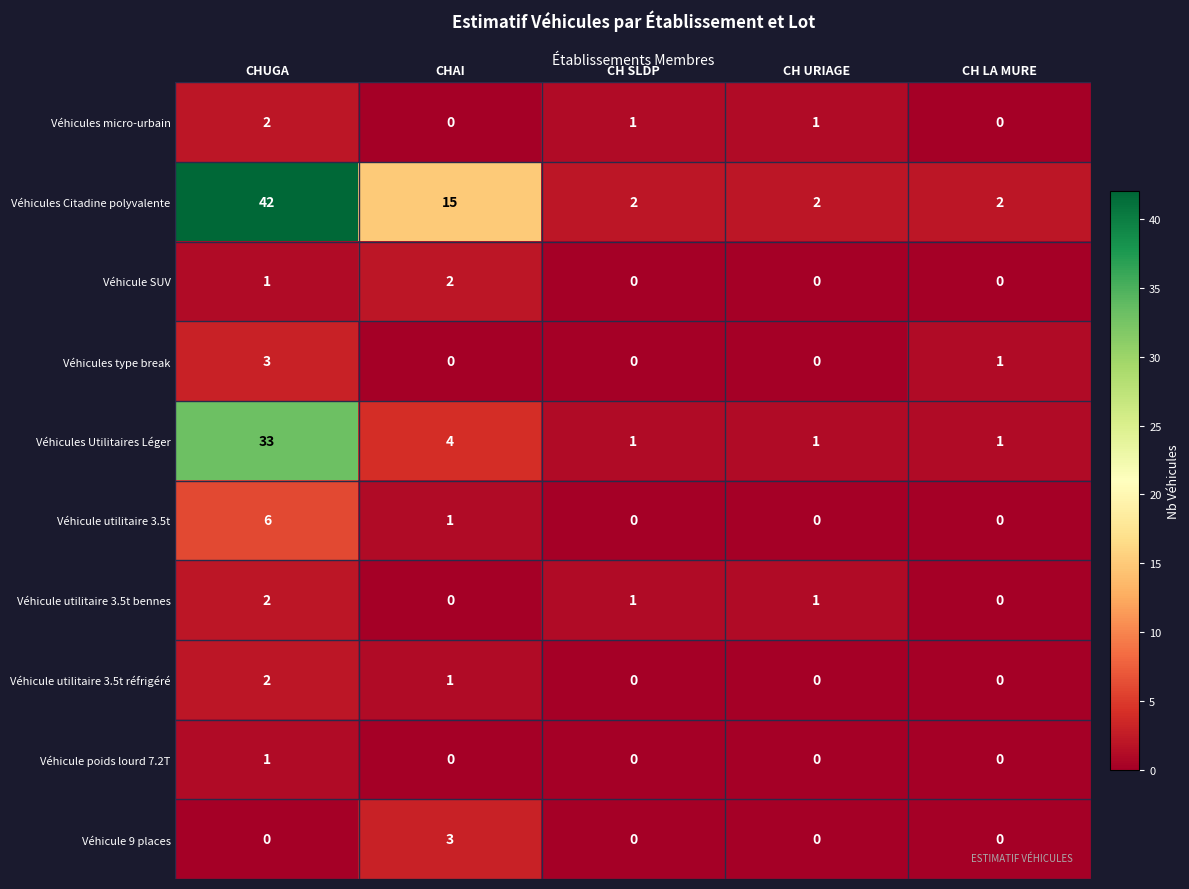

Which series has the largest total across all categories?

Véhicules Citadine polyvalente